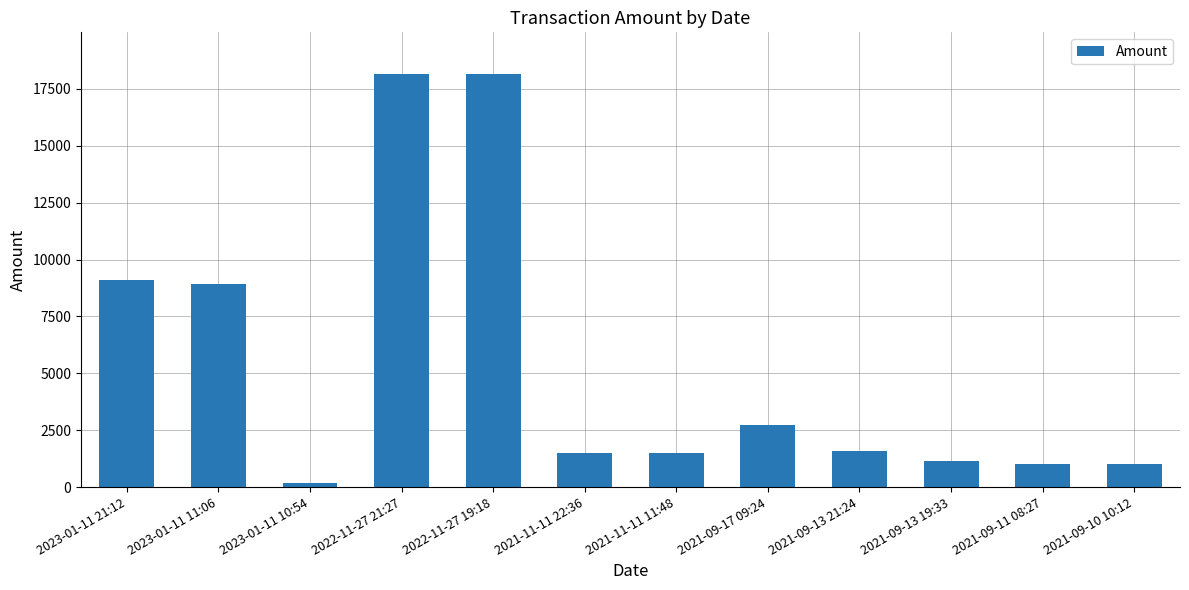

What is the label of the 10th bar from the right?

2023-01-11 10:54